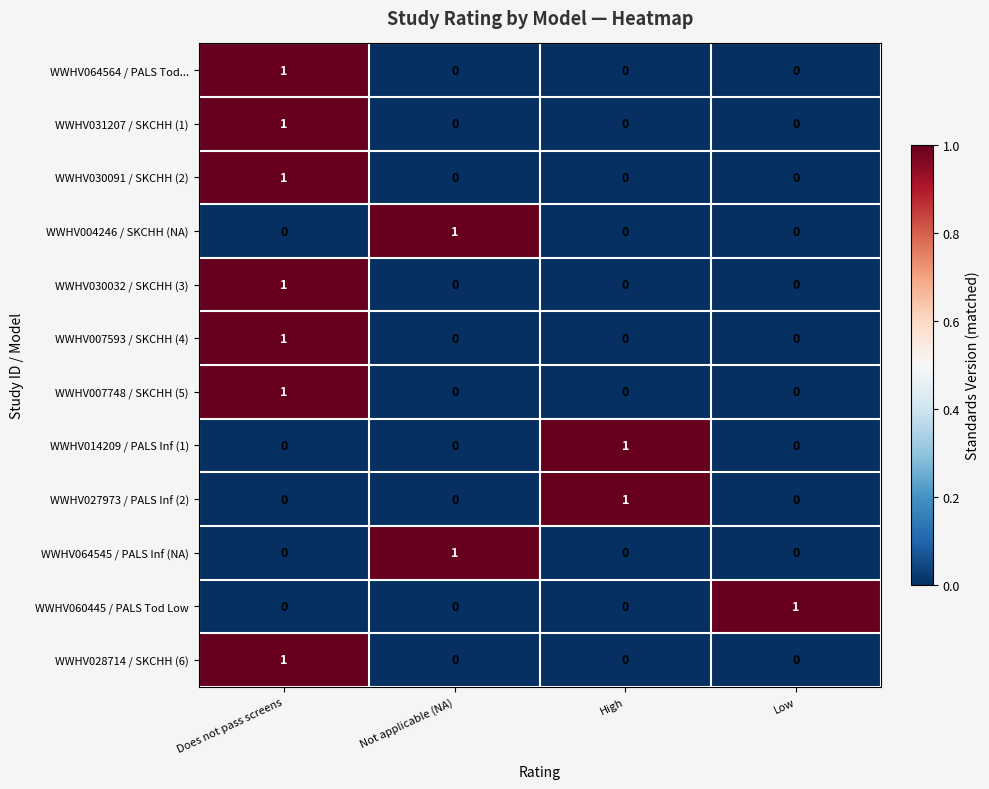

At which category is the sum across all series the highest?

Does not pass screens